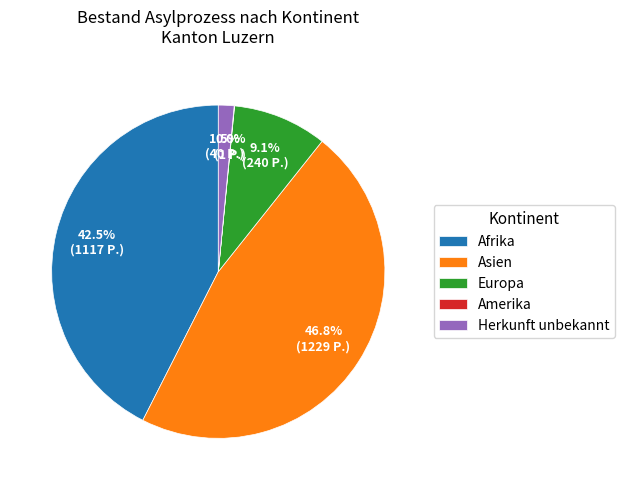

Do Asien and Europa together represent more than half of the pie?

Yes